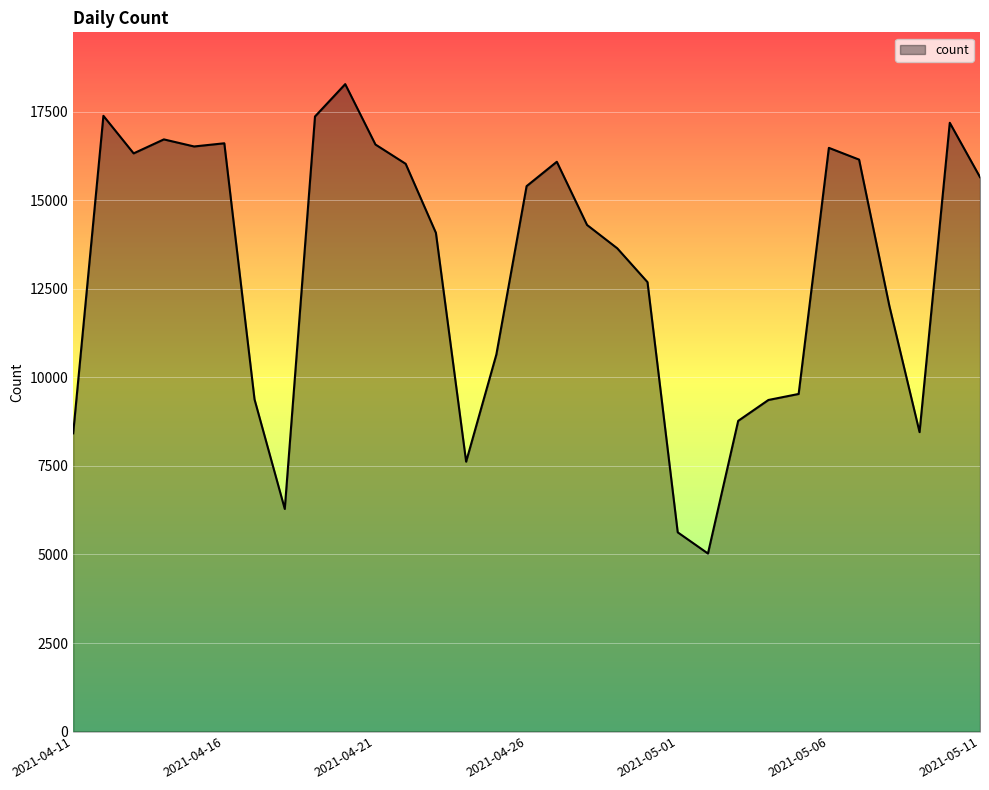

How many values are below 14309?

15